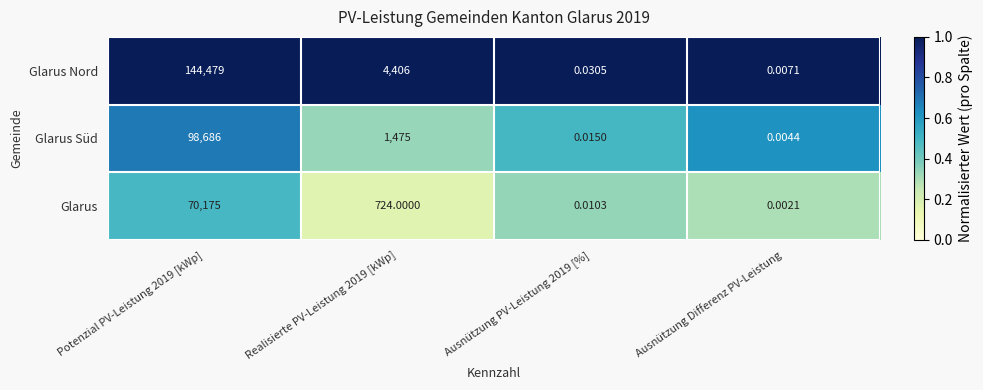

What is the total value across all series at Potenzial PV-Leistung 2019 [kWp]?

313340.0